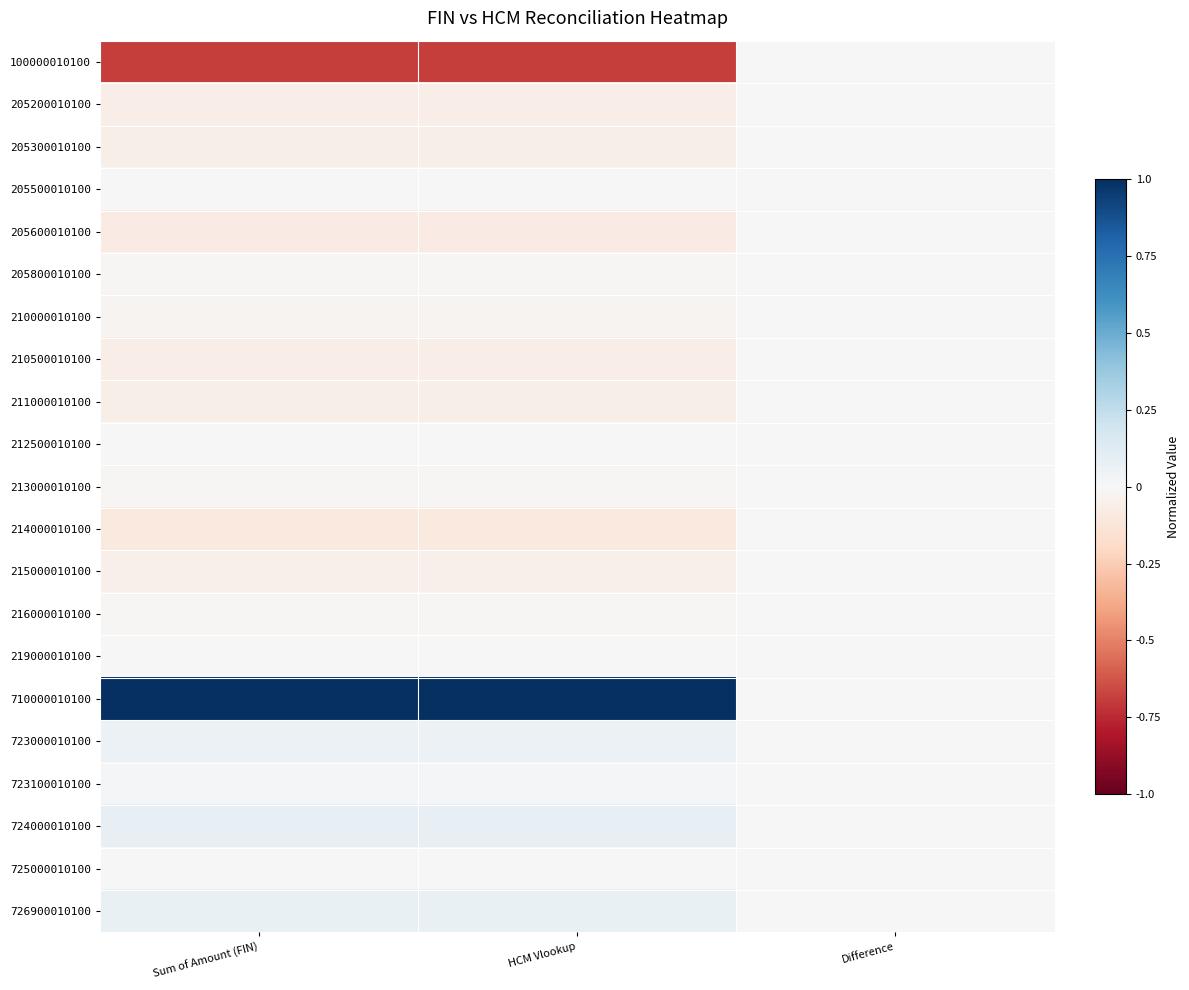

At which category is the sum across all series the highest?

Difference